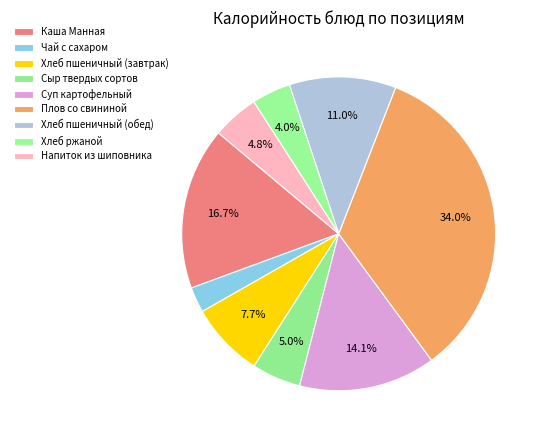

To the nearest percent, what percentage of the pie is Каша Манная?

17%